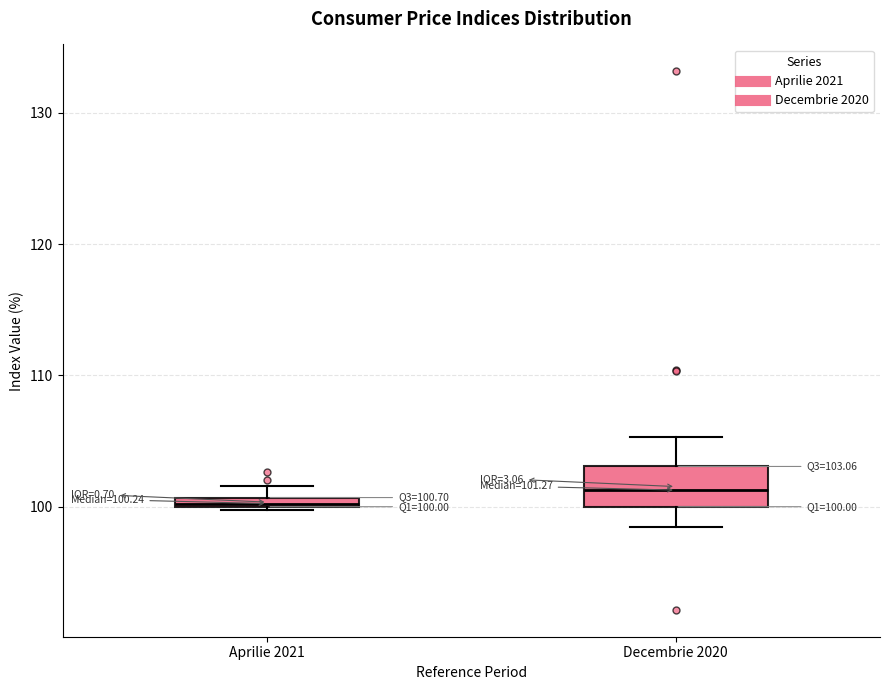

Which box has the highest median line?

Decembrie 2020